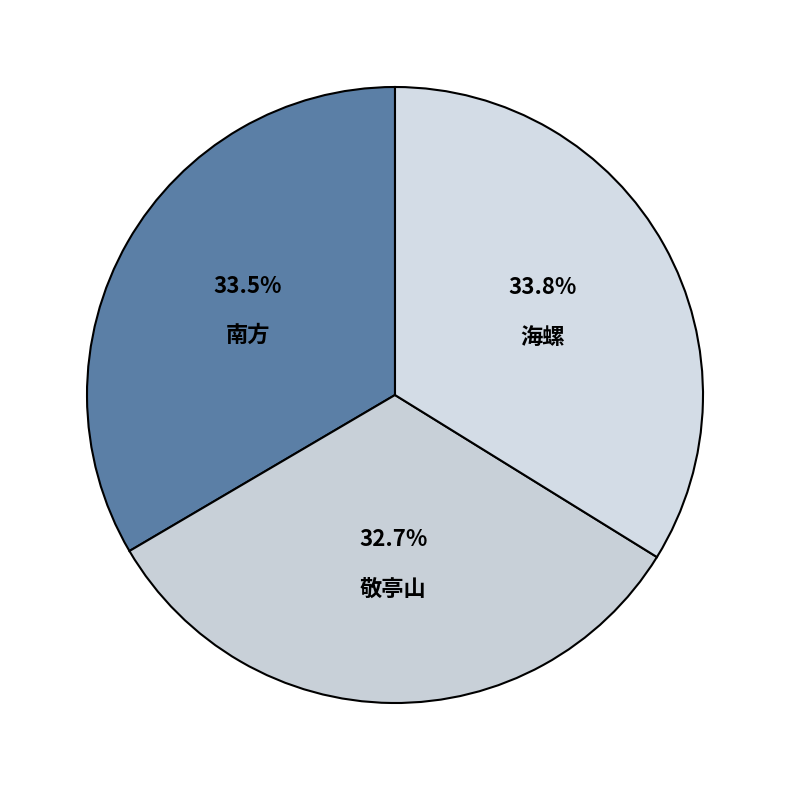

Count the number of slices in the pie.

3